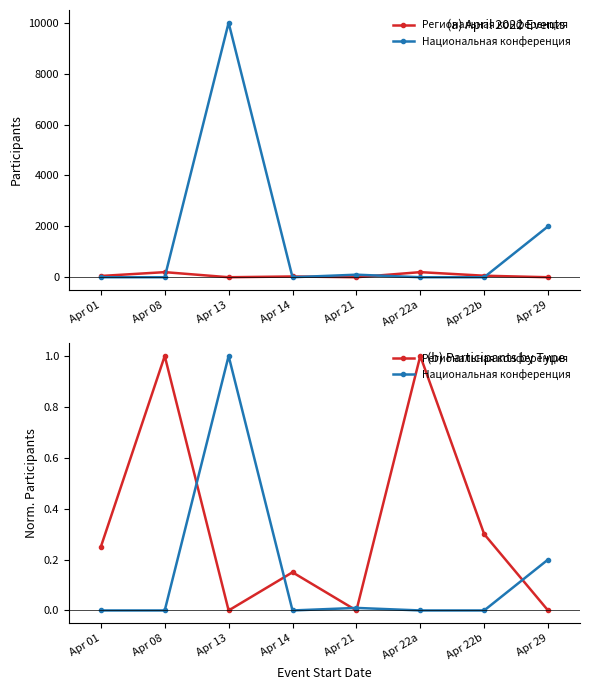

Where do Региональная конференция and Национальная конференция first cross each other?

Apr 08 and Apr 13